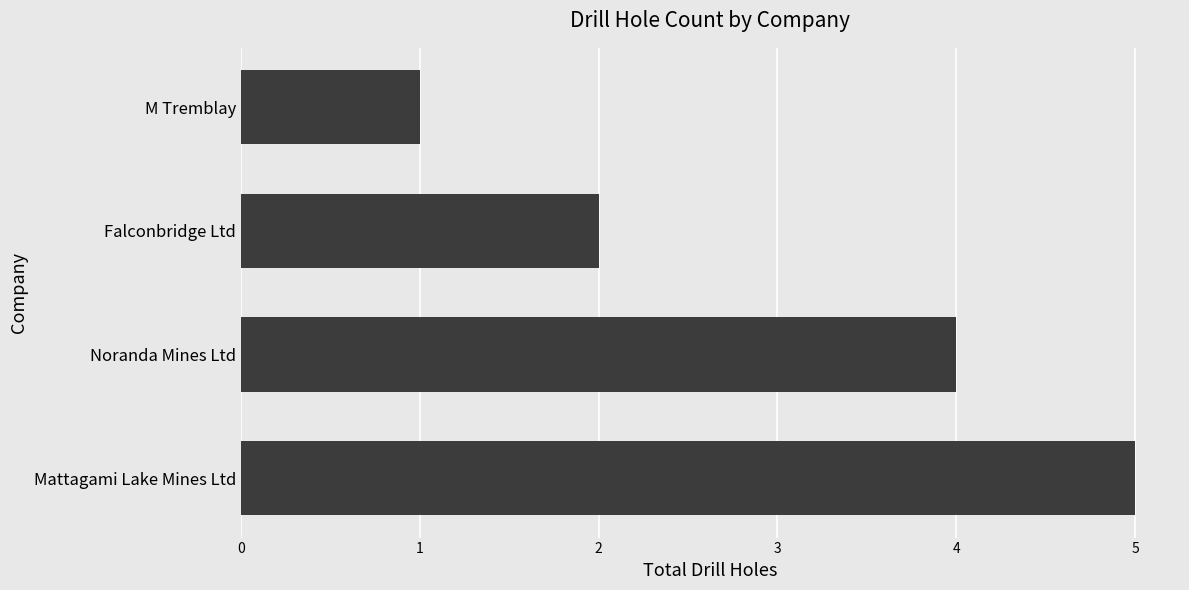

Rank the categories by value from lowest to highest.

M Tremblay, Falconbridge Ltd, Noranda Mines Ltd, Mattagami Lake Mines Ltd